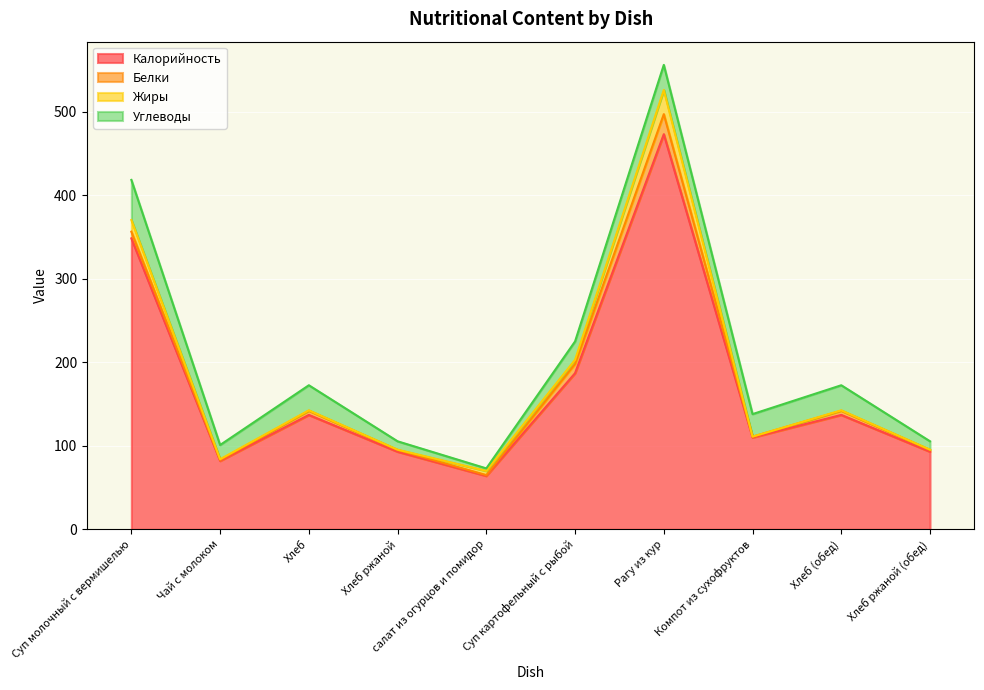

True or false: Калорийность and Белки cross at least once.

False